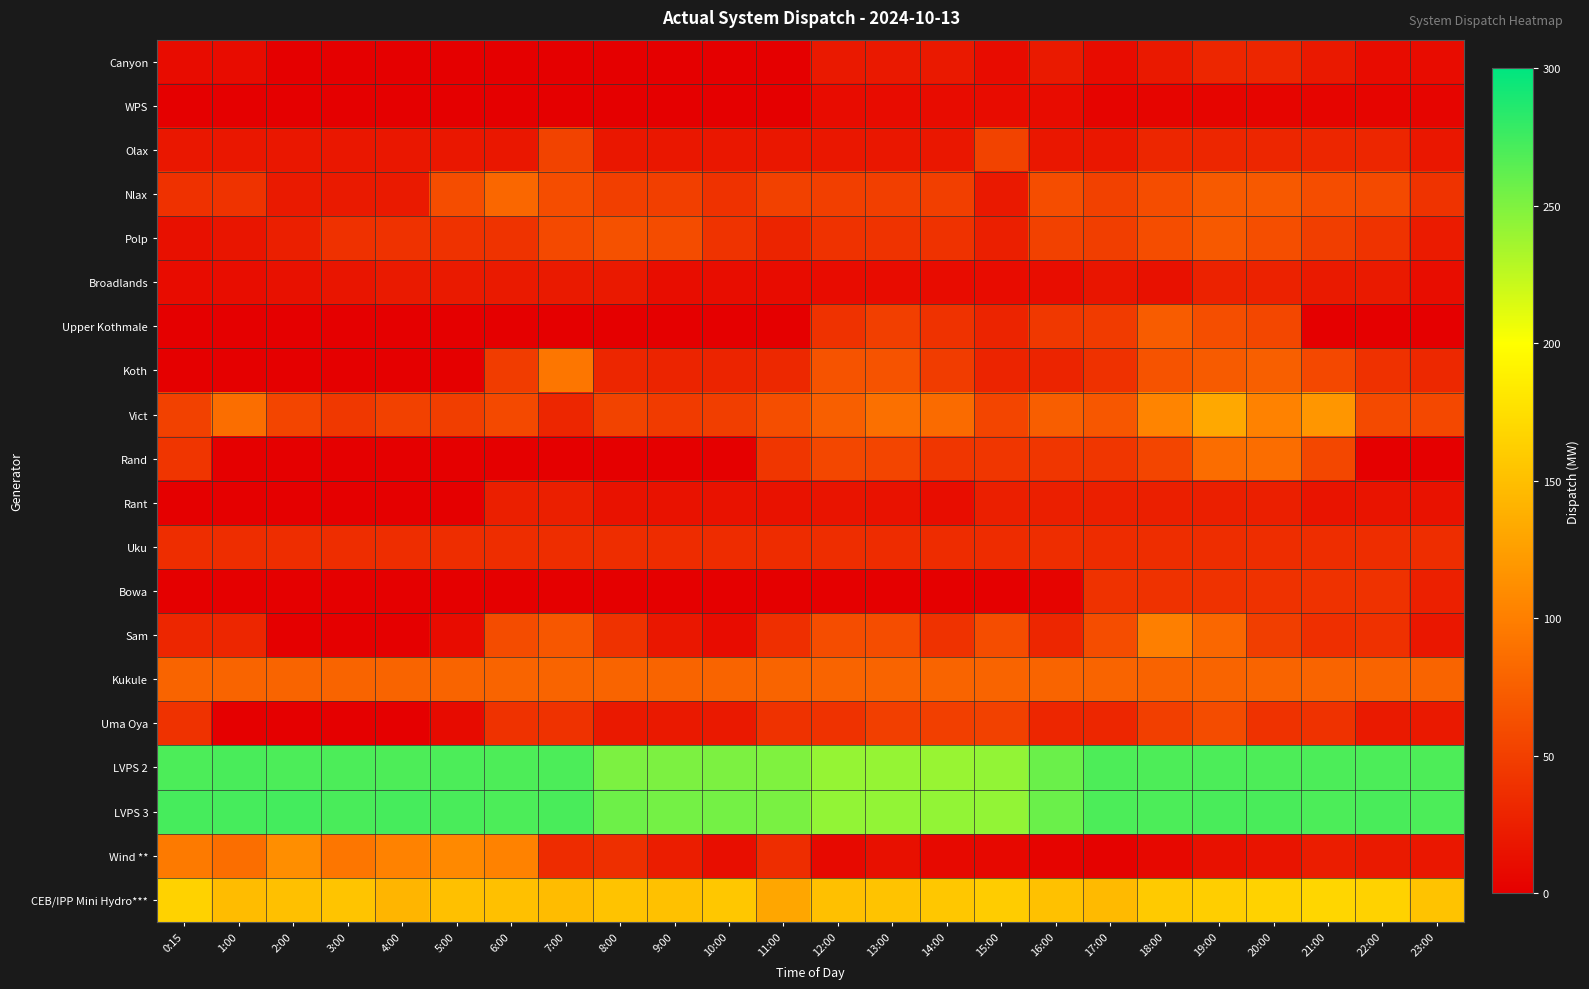

At how many categories does at least one series exceed 12?

24